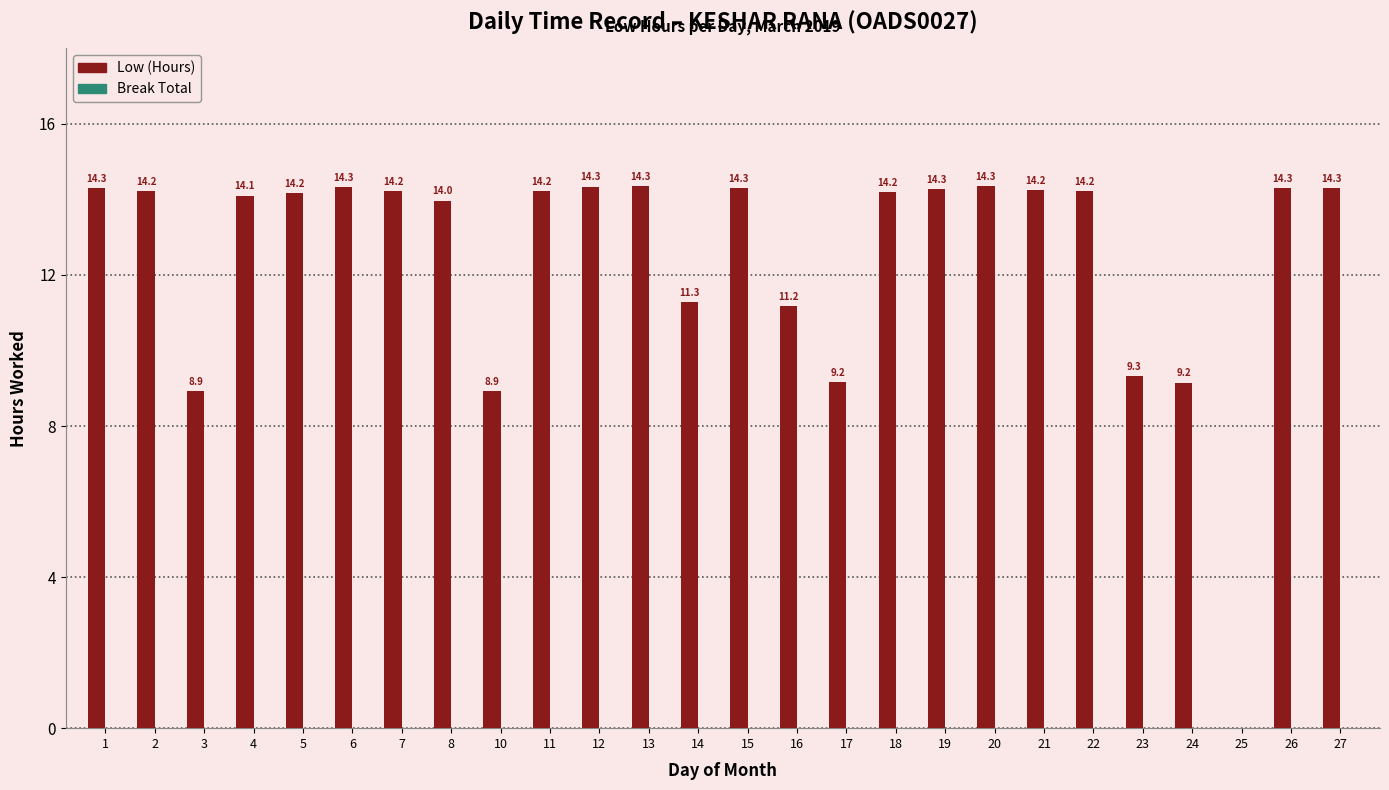

Which has a higher value, 27 or 10?

27